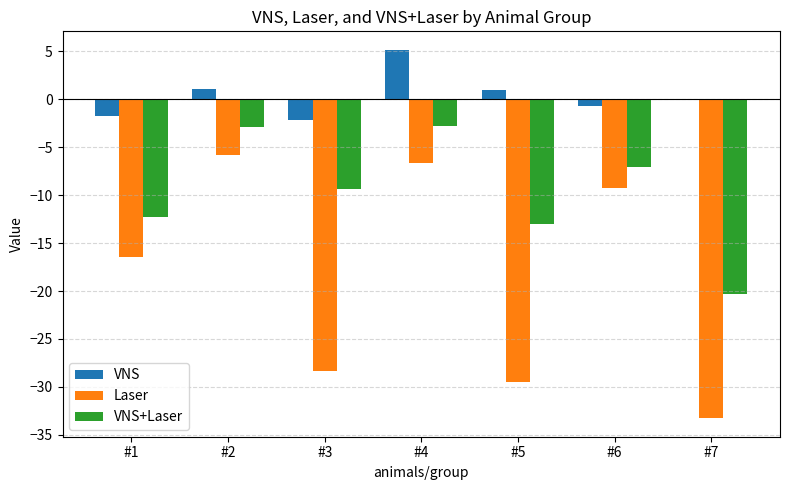

At which category is the sum across all series the highest?

#4